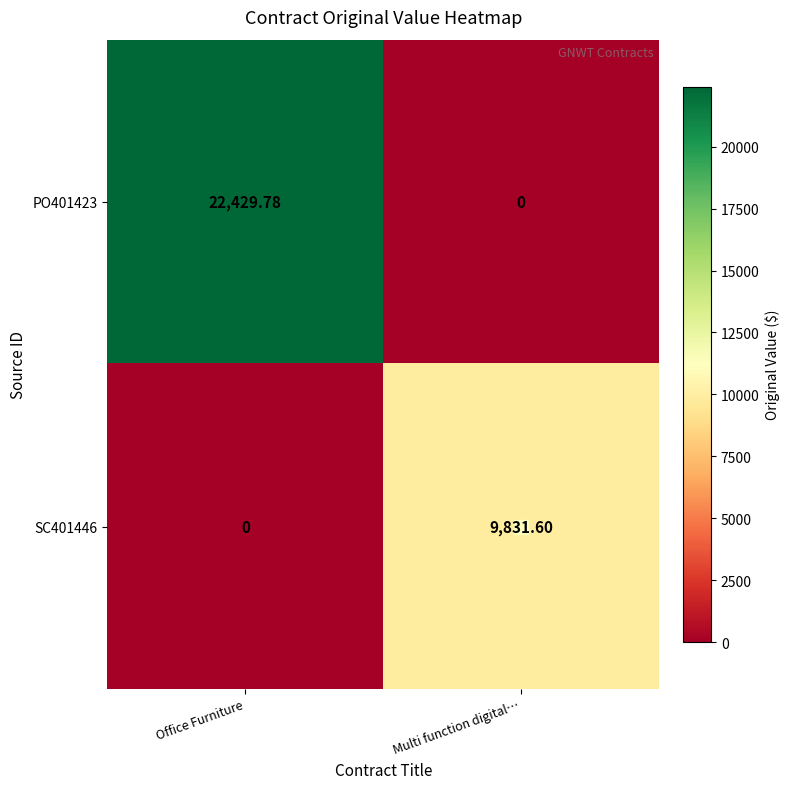

Count the number of data series in this chart.

2